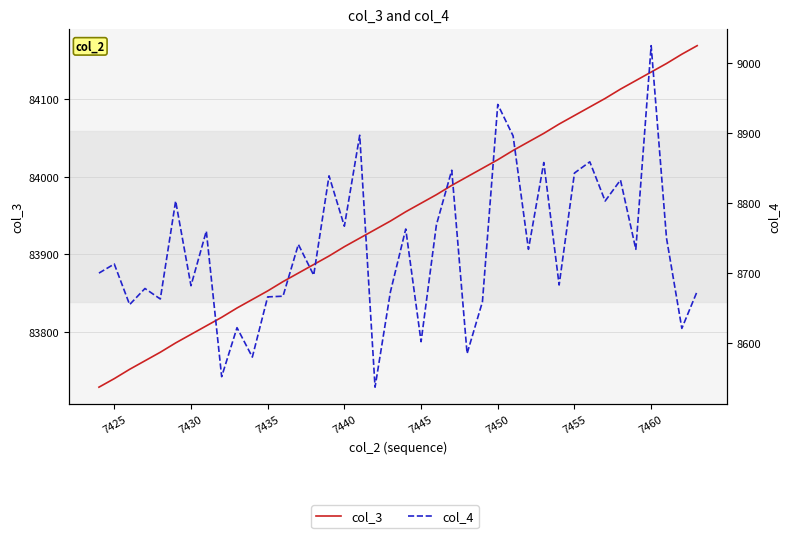

What is the value of the col_4 point at the 24th from the left?

8847